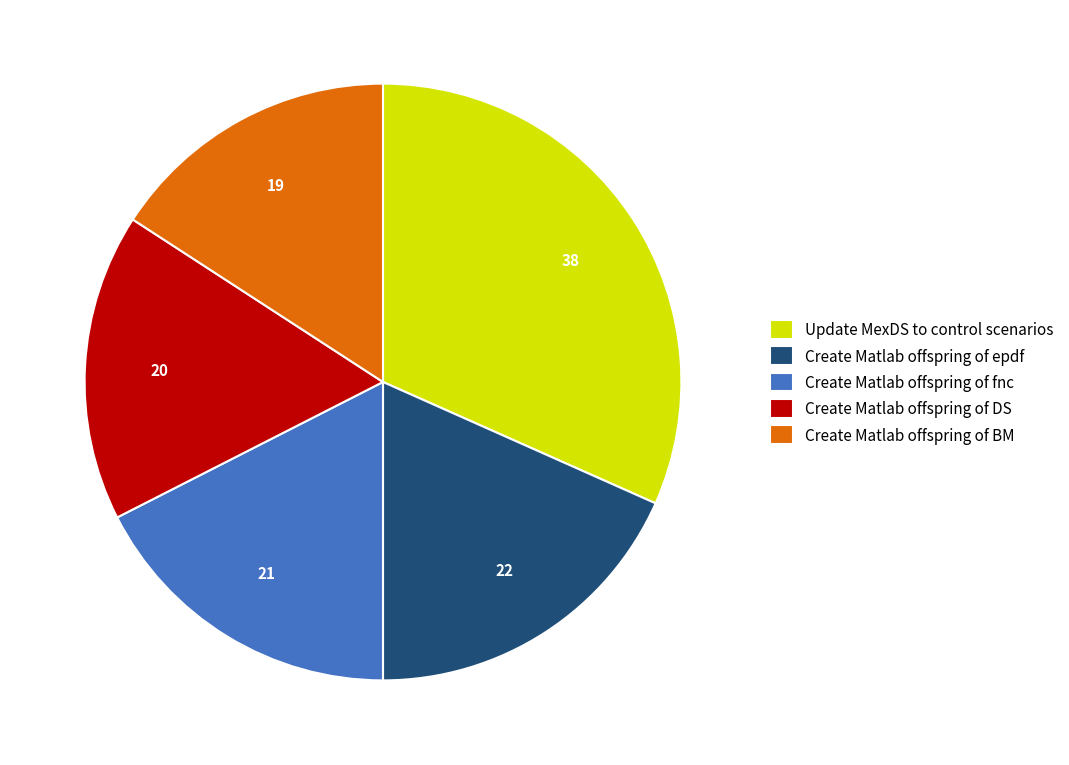

What is the largest slice in the pie chart?

Update MexDS to control scenarios